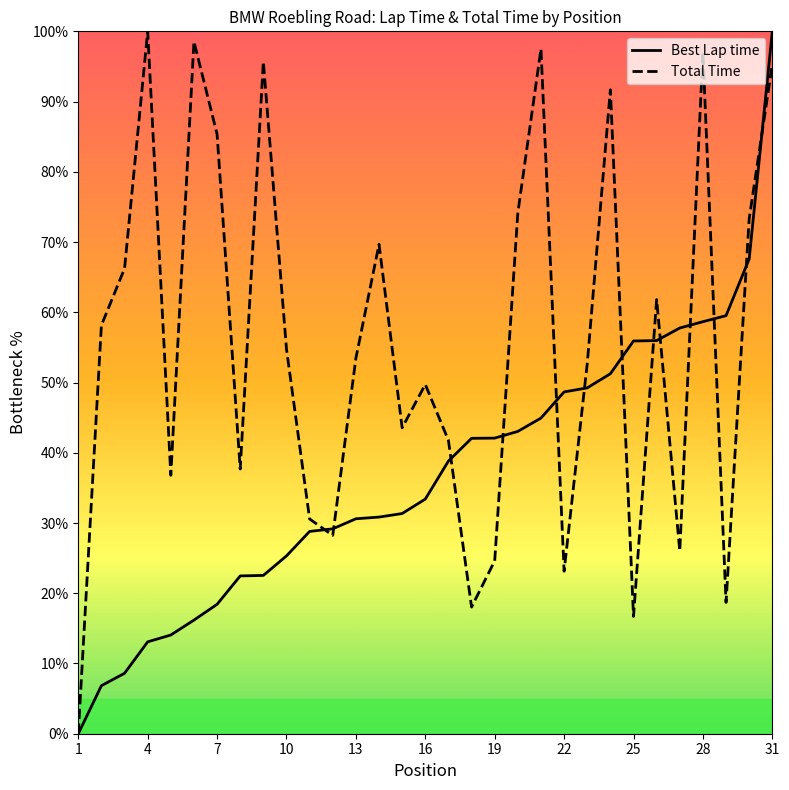

What is the sum of all Total Time values?

1721.0